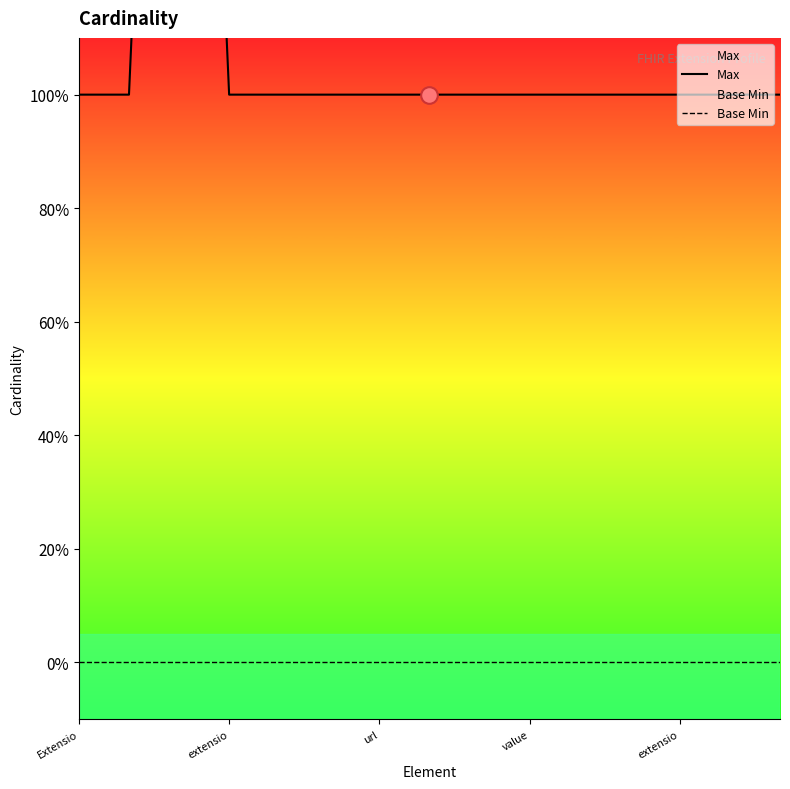

List the series in order of their overall mean, highest first.

Max, Base Min